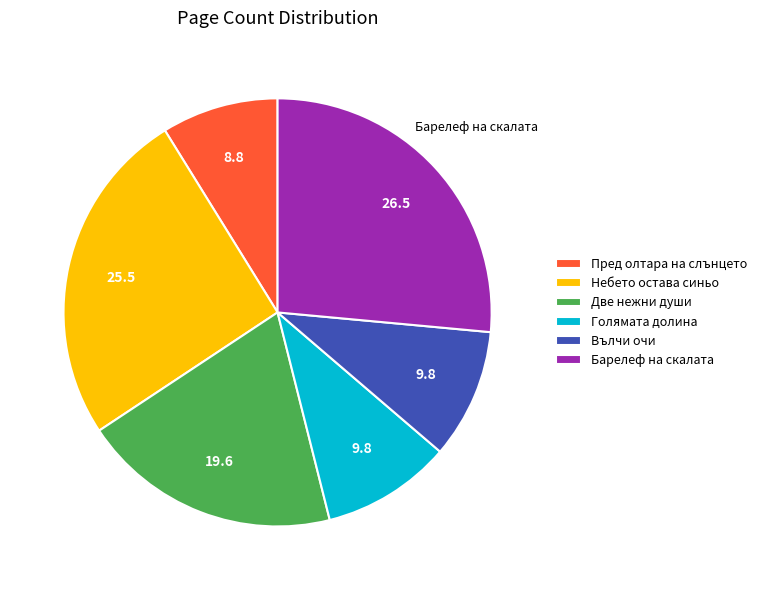

True or false: Вълчи очи accounts for 10% of the total.

True